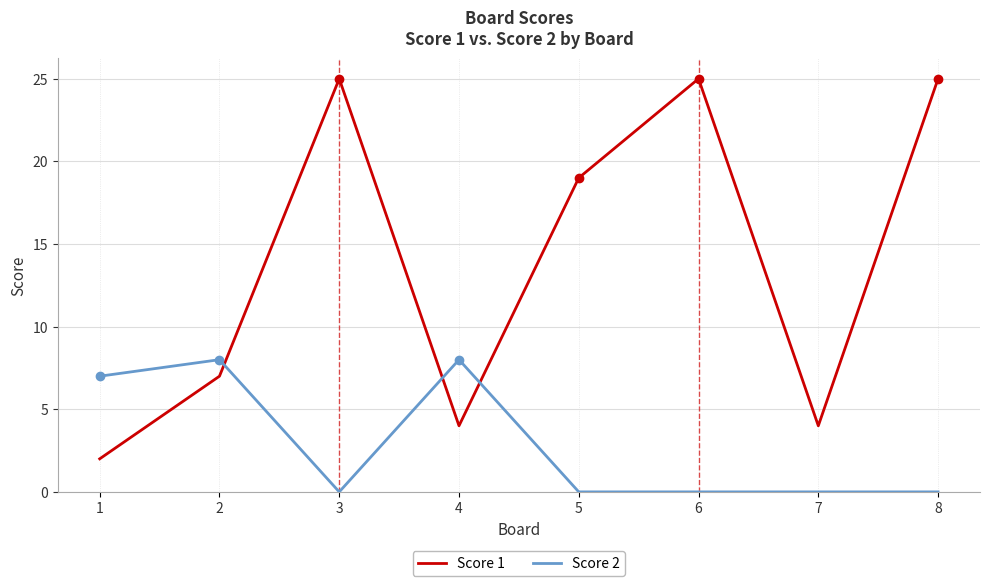

Reading left to right, what are all the values shown in this chart?

Score 1: 1=2	2=7	3=25	4=4	5=19	6=25	7=4	8=25
Score 2: 1=7	2=8	3=0	4=8	5=0	6=0	7=0	8=0